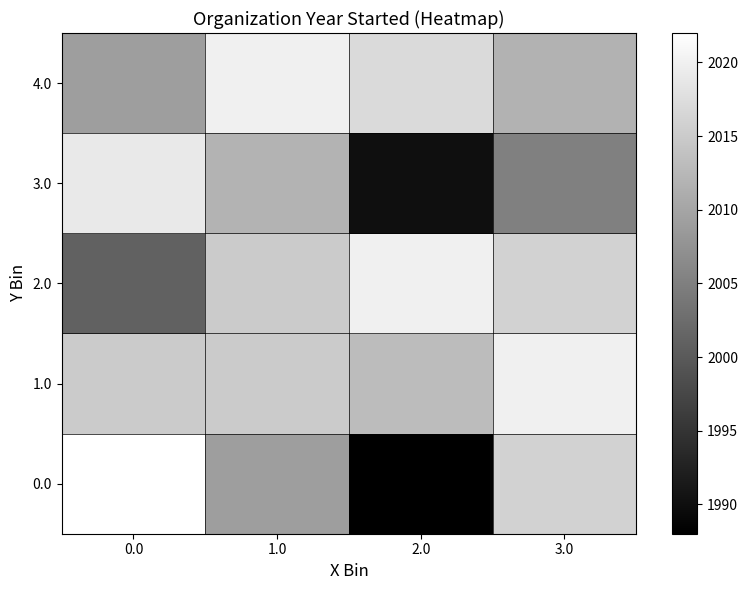

Reading left to right, extract all data points from this chart.

0.0: 0.0=2022.0	1.0=2009.0	2.0=1988.0	3.0=2016.0
1.0: 0.0=2015.0	1.0=2015.0	2.0=2013.0	3.0=2020.0
2.0: 0.0=2001.0	1.0=2015.0	2.0=2020.0	3.0=2016.0
3.0: 0.0=2019.0	1.0=2012.0	2.0=1990.0	3.0=2005.0
4.0: 0.0=2009.0	1.0=2020.0	2.0=2017.0	3.0=2011.7